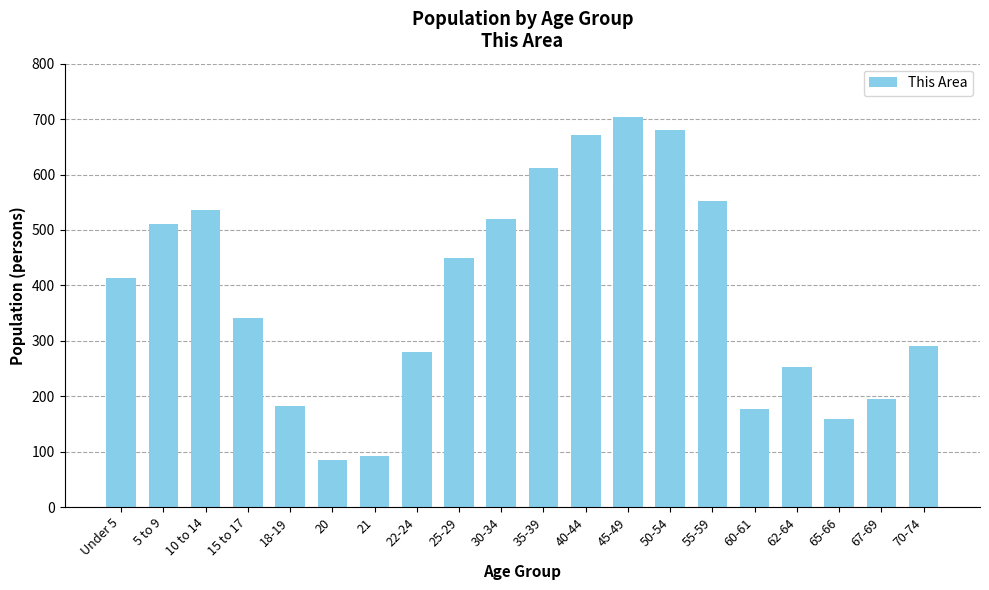

Approximately how many times larger is the value at 70-74 compared to 65-66?

1.8